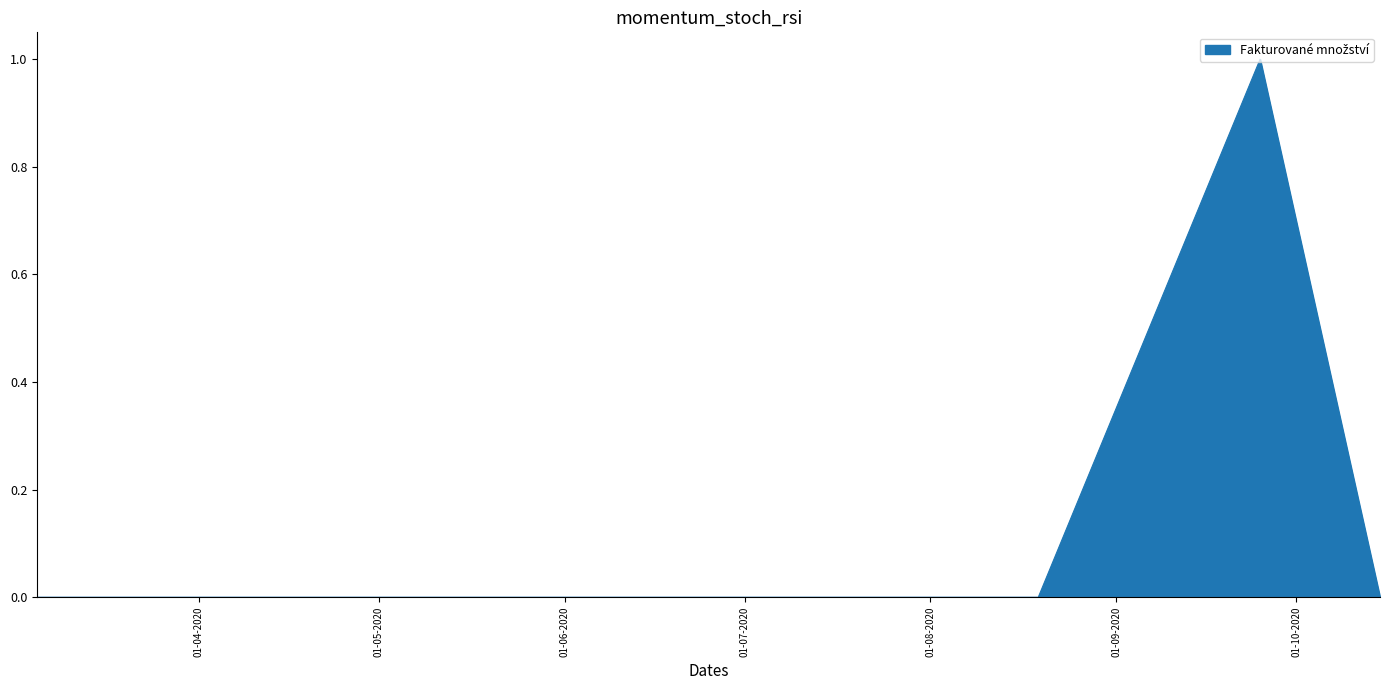

Which category has the highest value across all series?

2020-09-25